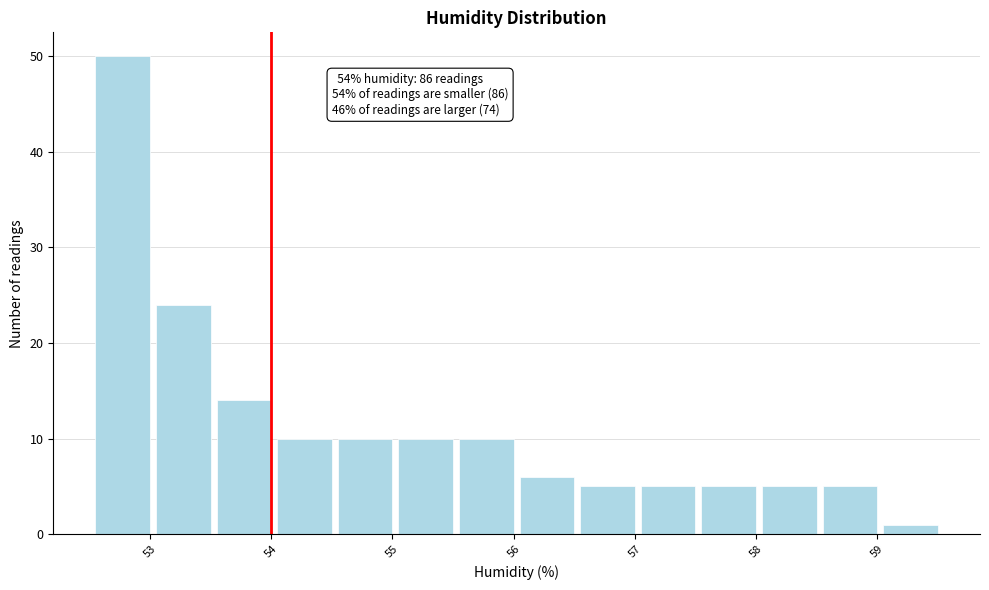

Which range on the x-axis has the tallest bar?

52.55 to 53.05